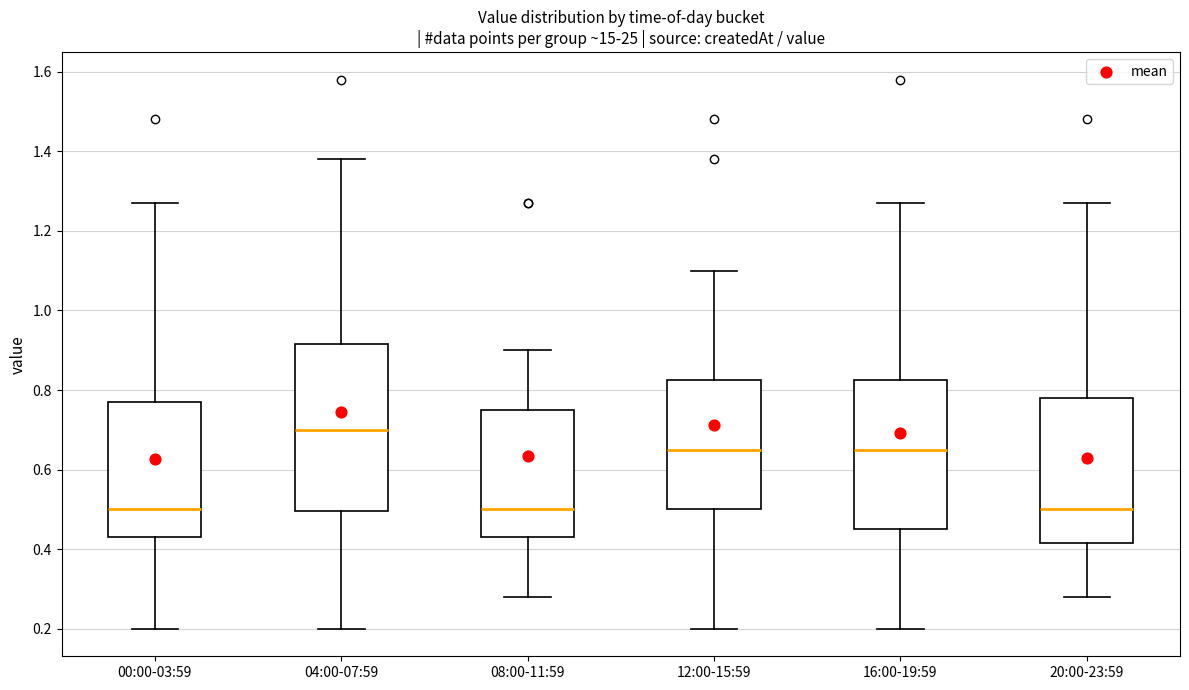

Comparing the boxes themselves (not the whiskers), which one is the tallest?

04:00-07:59